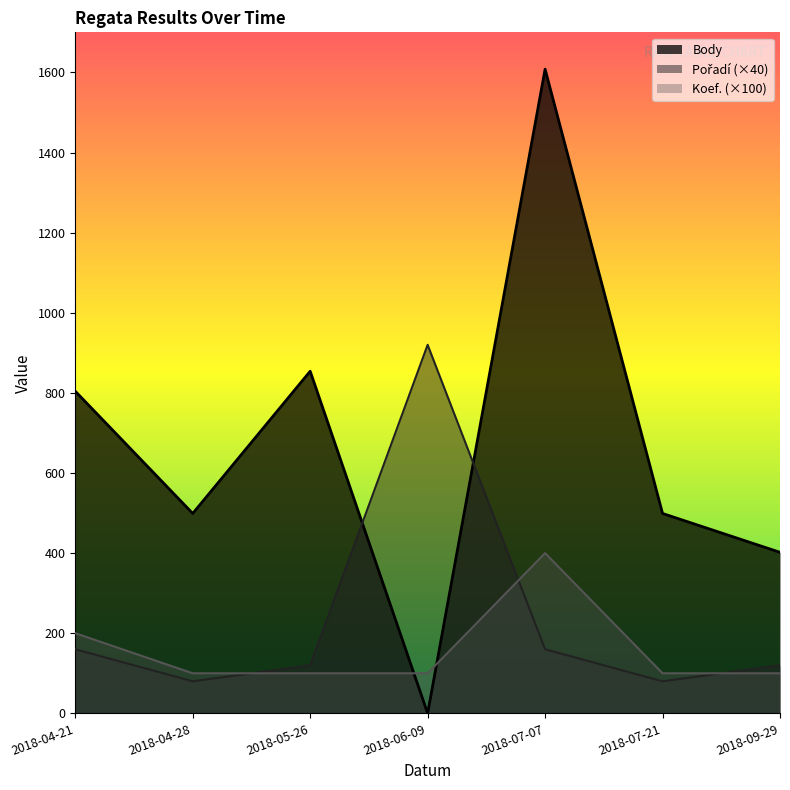

Does the chart display data point markers on the line(s)?

No